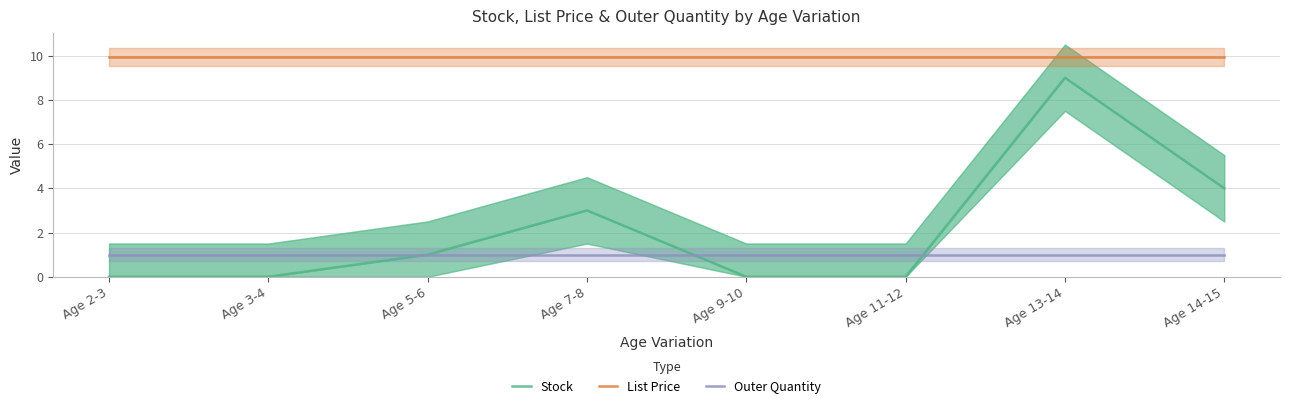

At how many categories does at least one series exceed 5?

8